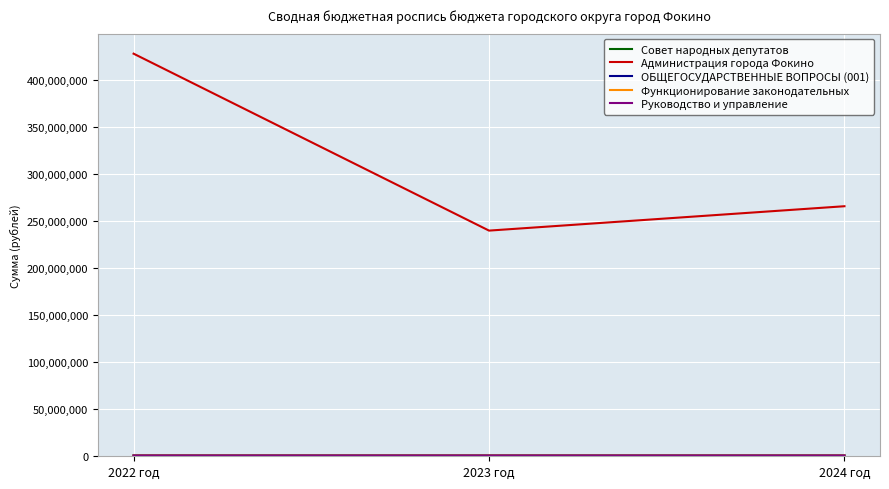

The Совет народных депутатов series shows 769608.0 at 2024 год. True or false?

True